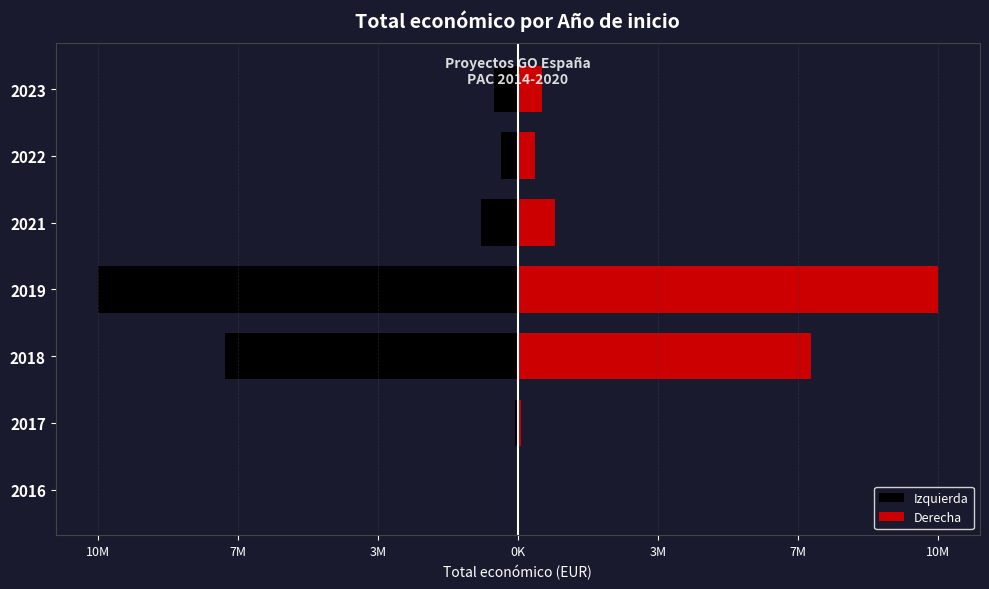

True or false: Derecha has a value of 25919.5 at 2016.

True